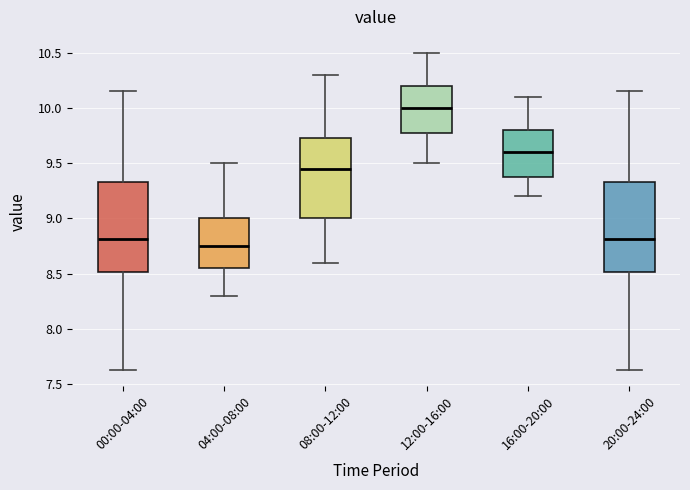

Which box's median line is the lowest?

04:00-08:00